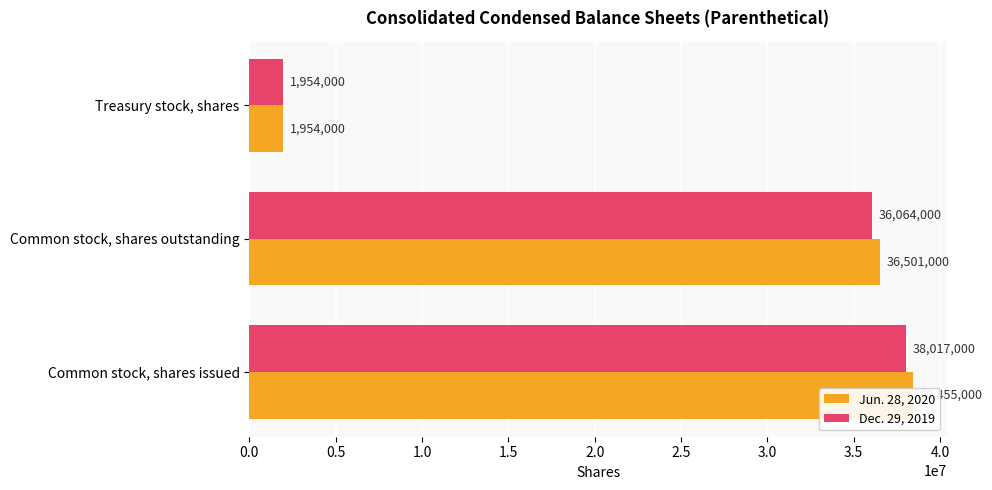

How many bars are there in total?

6